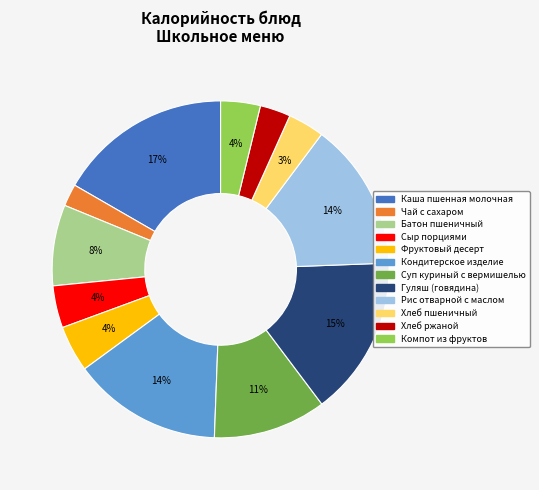

To the nearest percent, what is the difference between the largest and smallest slice percentages?

15%